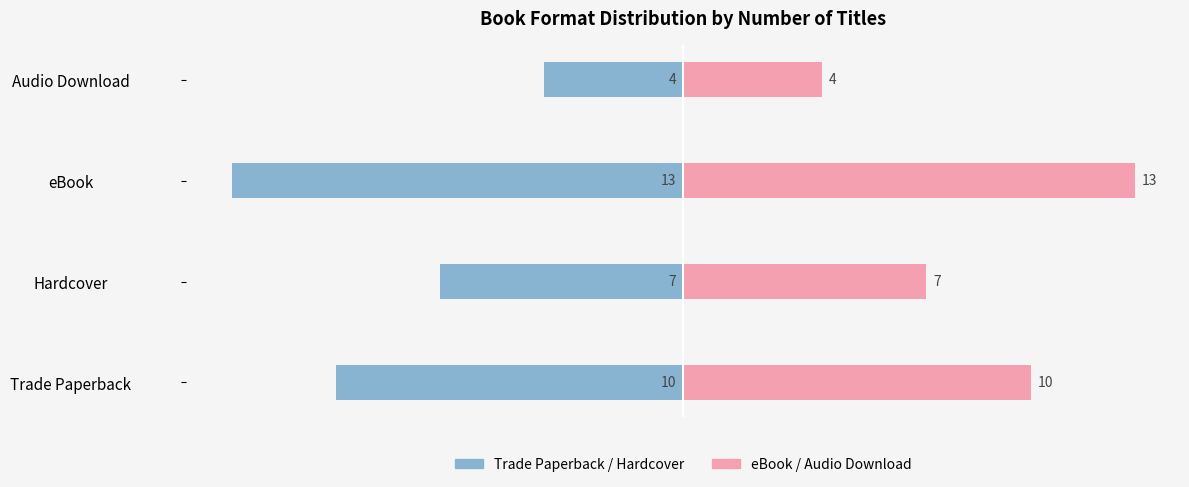

How many data points does each series have?

4